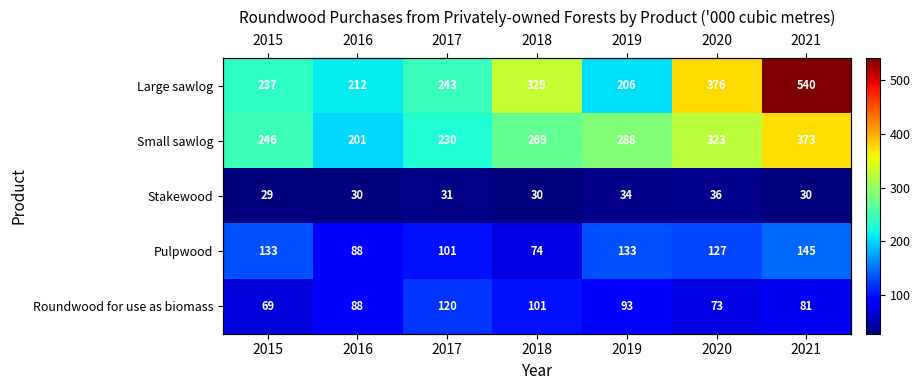

Rank the categories by Stakewood value from highest to lowest.

2020, 2019, 2017, 2016, 2018, 2021, 2015